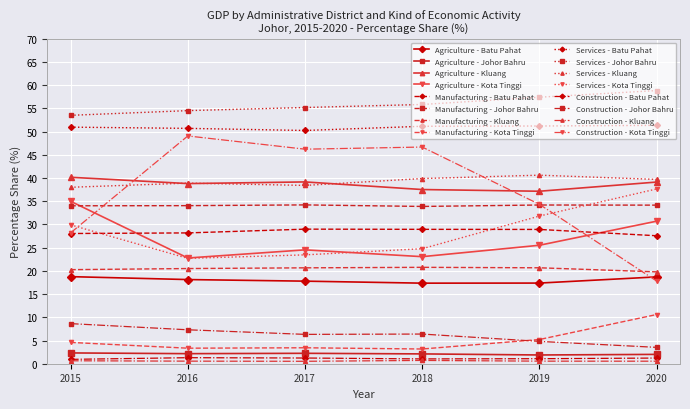

True or false: Agriculture - Batu Pahat and Construction - Kluang intersect in this chart.

False